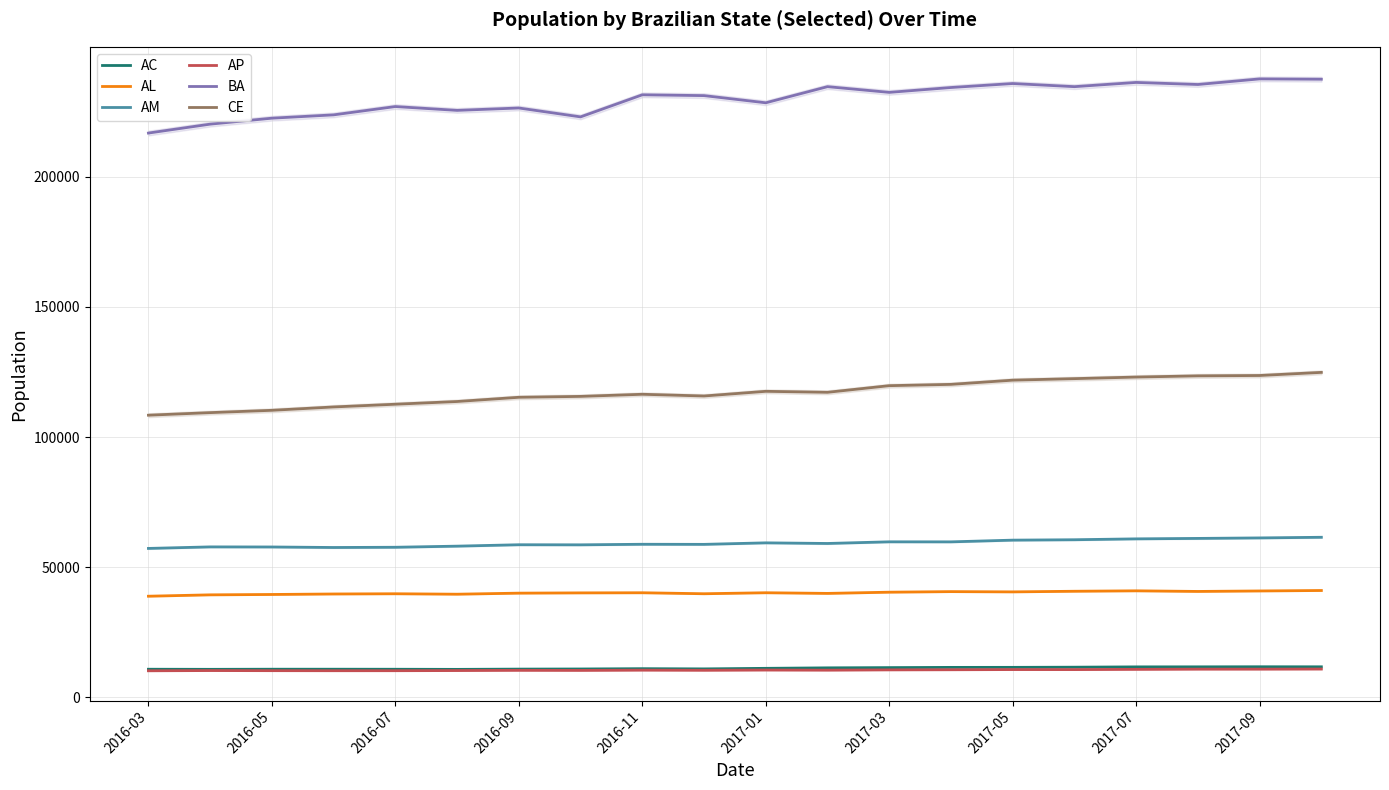

Which series has the largest total across all categories?

BA